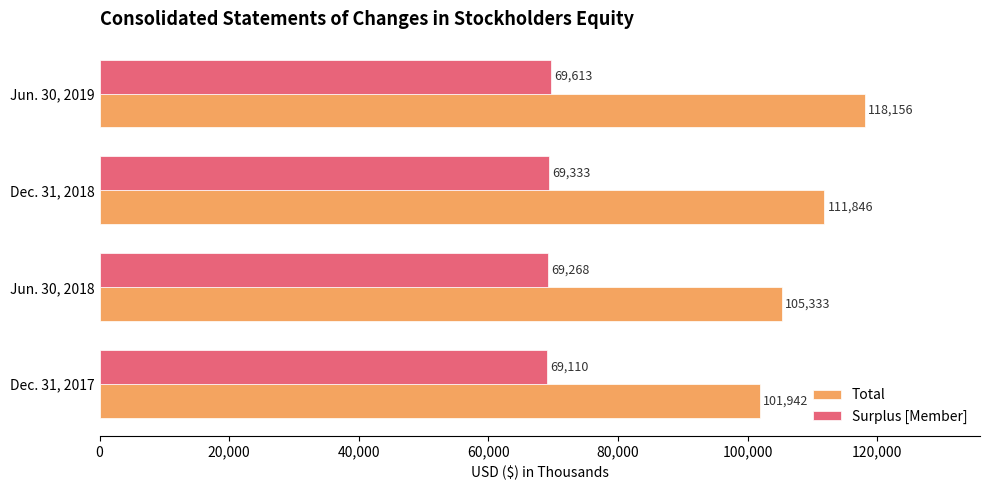

List the series in order of their overall mean, highest first.

Total, Surplus [Member]